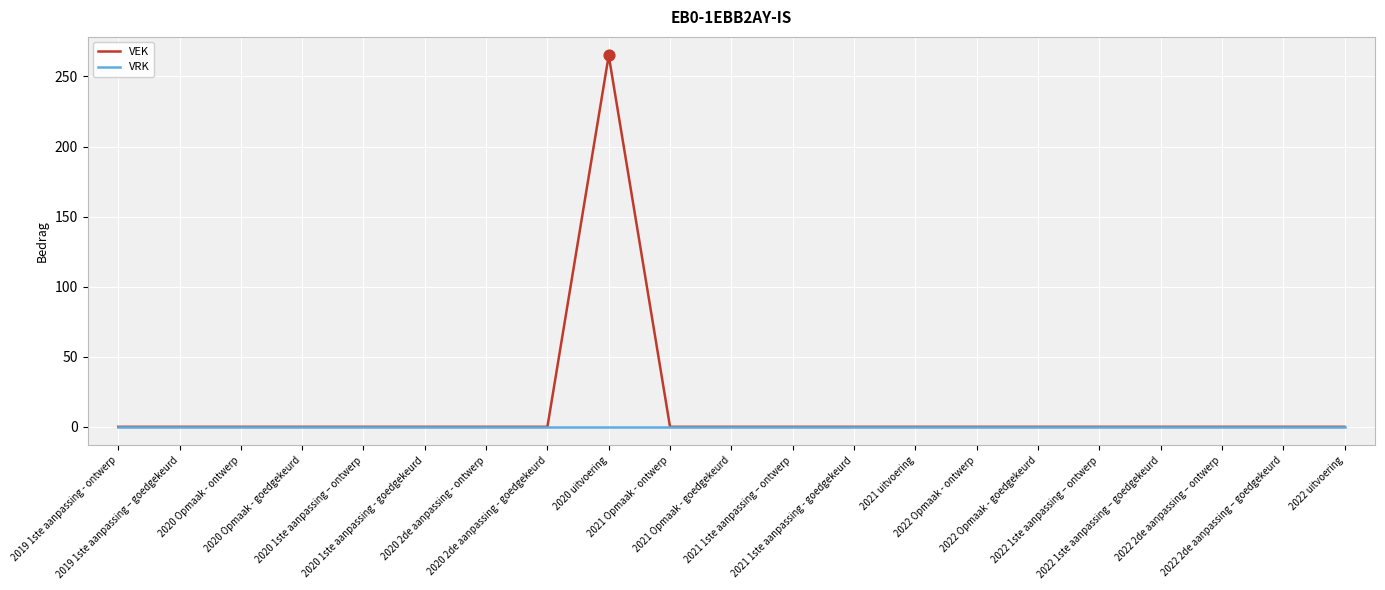

At which category is the sum across all series the highest?

2020 uitvoering